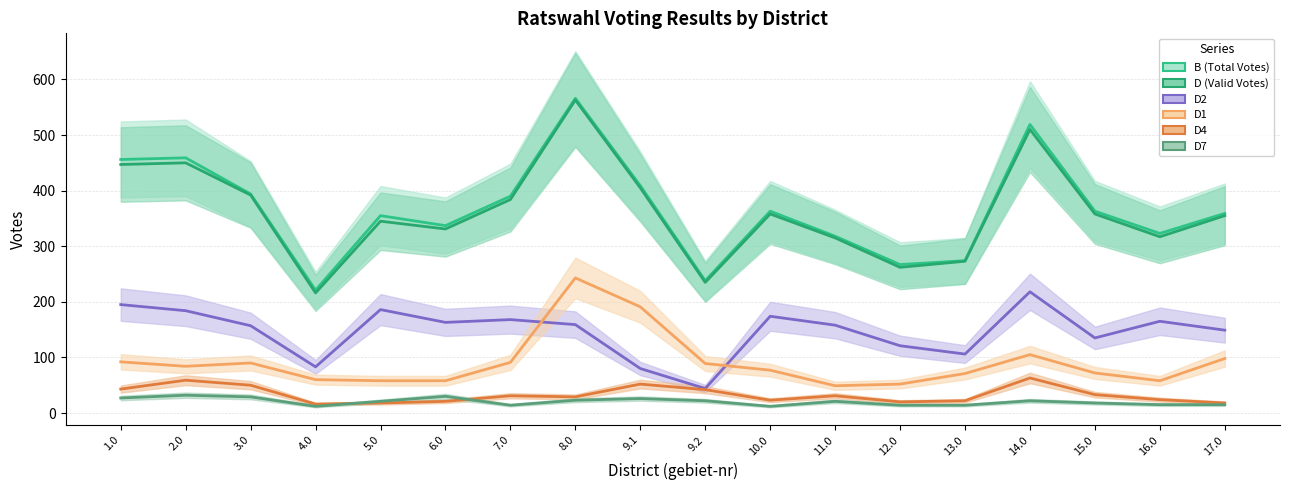

List the labels in order of D2 value, largest first.

14.0, 1.0, 5.0, 2.0, 10.0, 7.0, 16.0, 6.0, 8.0, 11.0, 3.0, 17.0, 15.0, 12.0, 13.0, 4.0, 9.1, 9.2